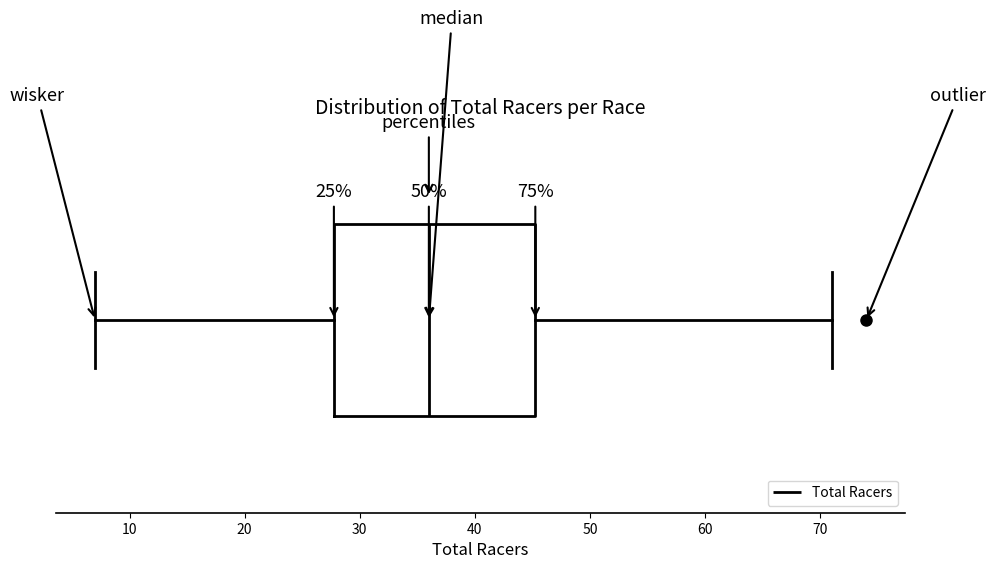

Read this box plot against the x-axis: the position of the median line, the range covered by the box, and the ends of both whiskers. The values are not printed on the chart, so give them approximately, as read against the axis.

median 36, box 28 to 45, whiskers 7 to 71